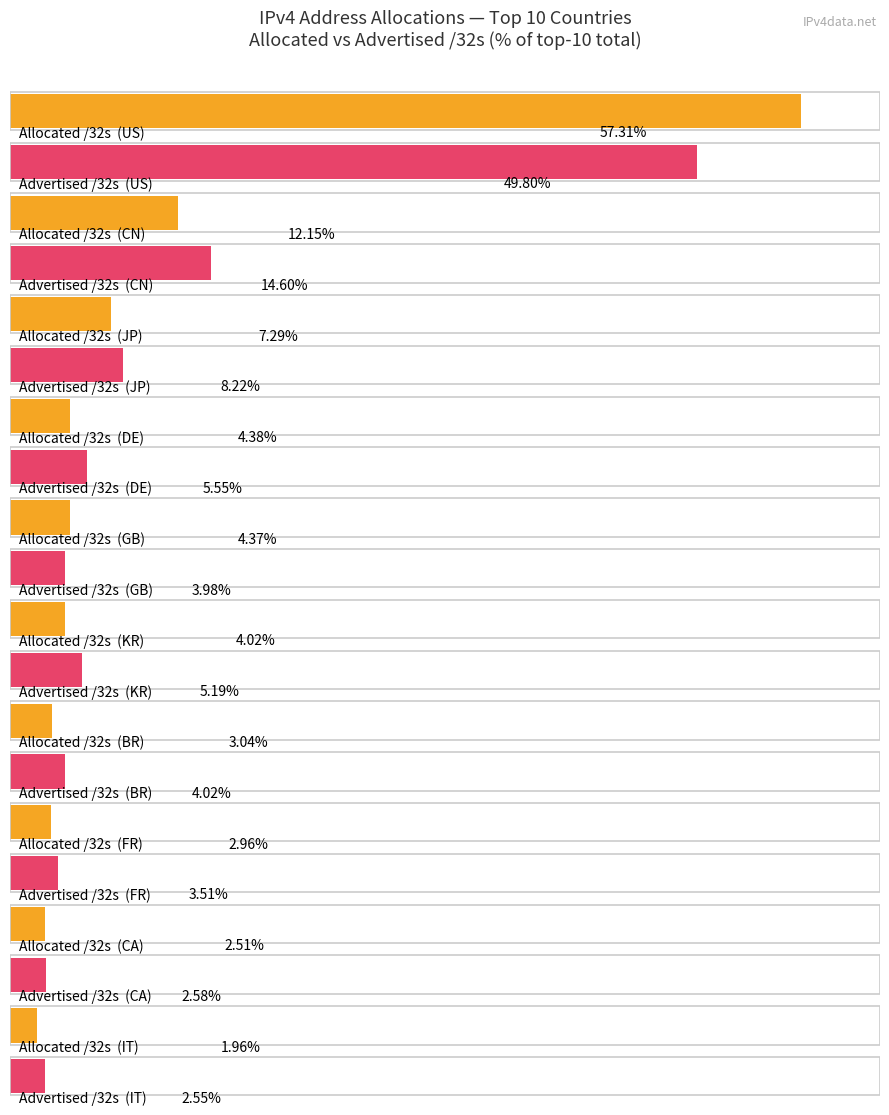

Is it true that Allocated /32s equals 340415488 at CN?

True